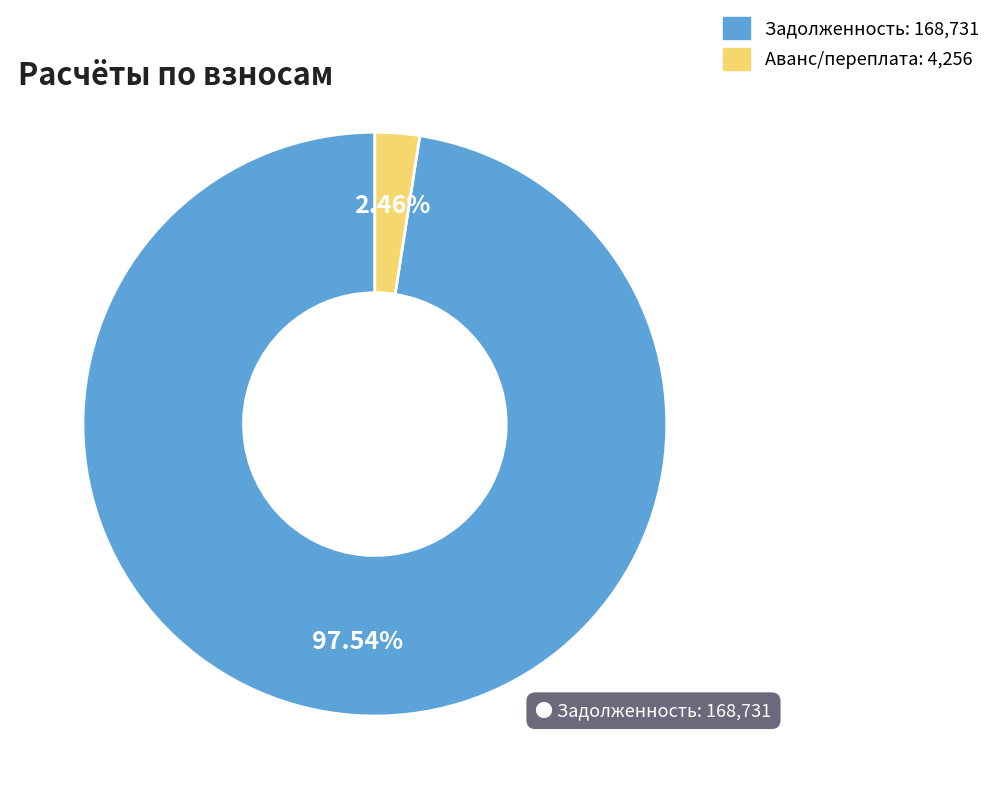

Does any single category account for the majority?

Yes